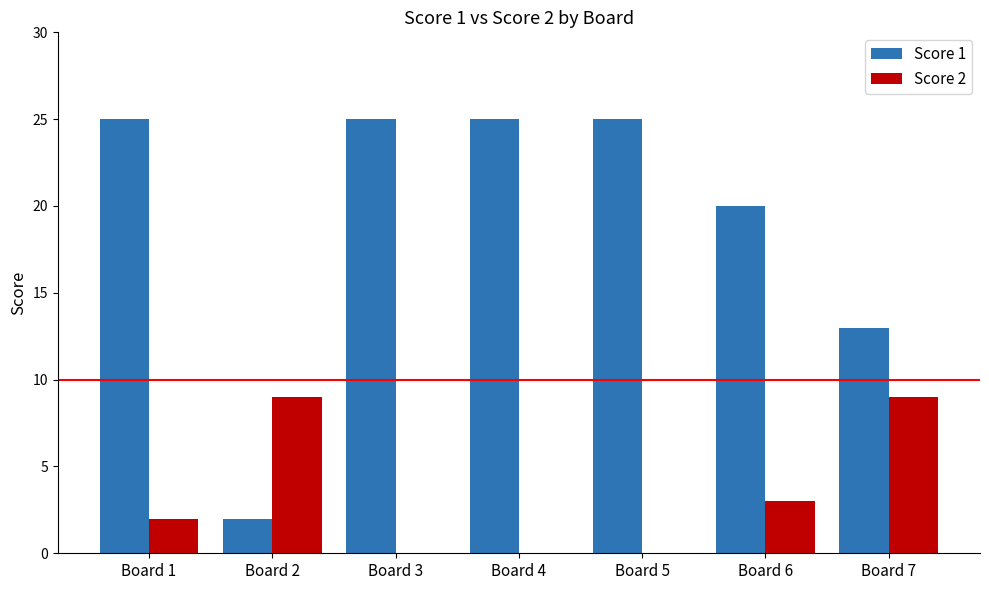

Between Board 3 and Board 7, which series saw the biggest shift?

Score 1